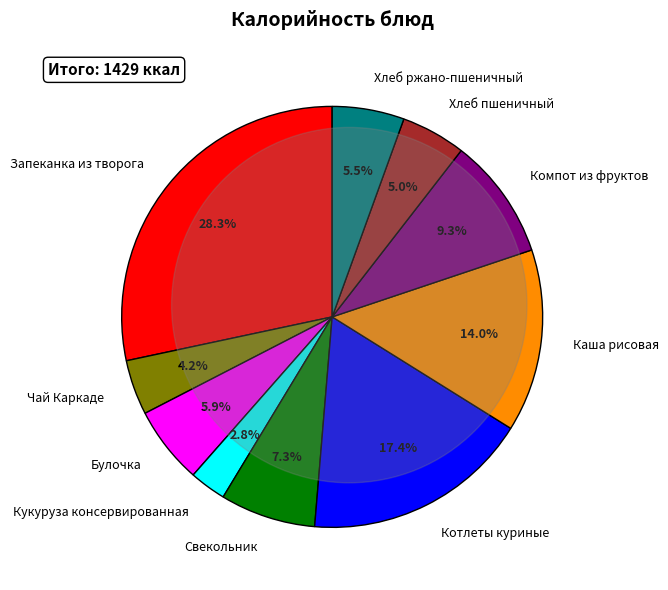

Count the number of slices in the pie.

10